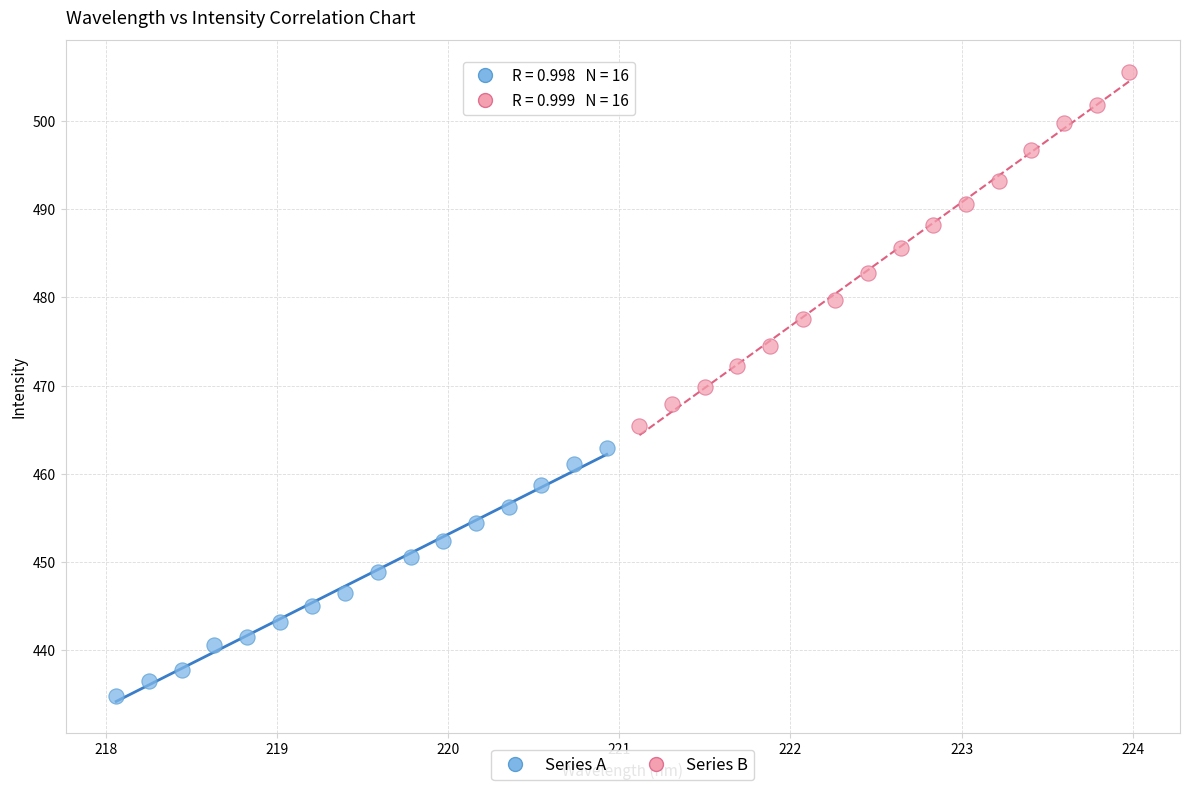

What are all the series names shown in the legend?

Series A, Series B